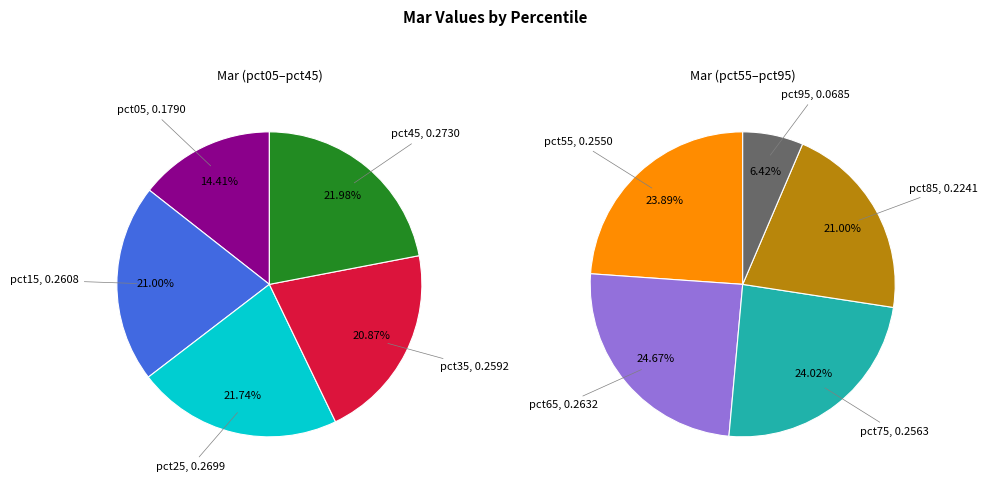

What is the smallest slice in the pie chart?

pct95